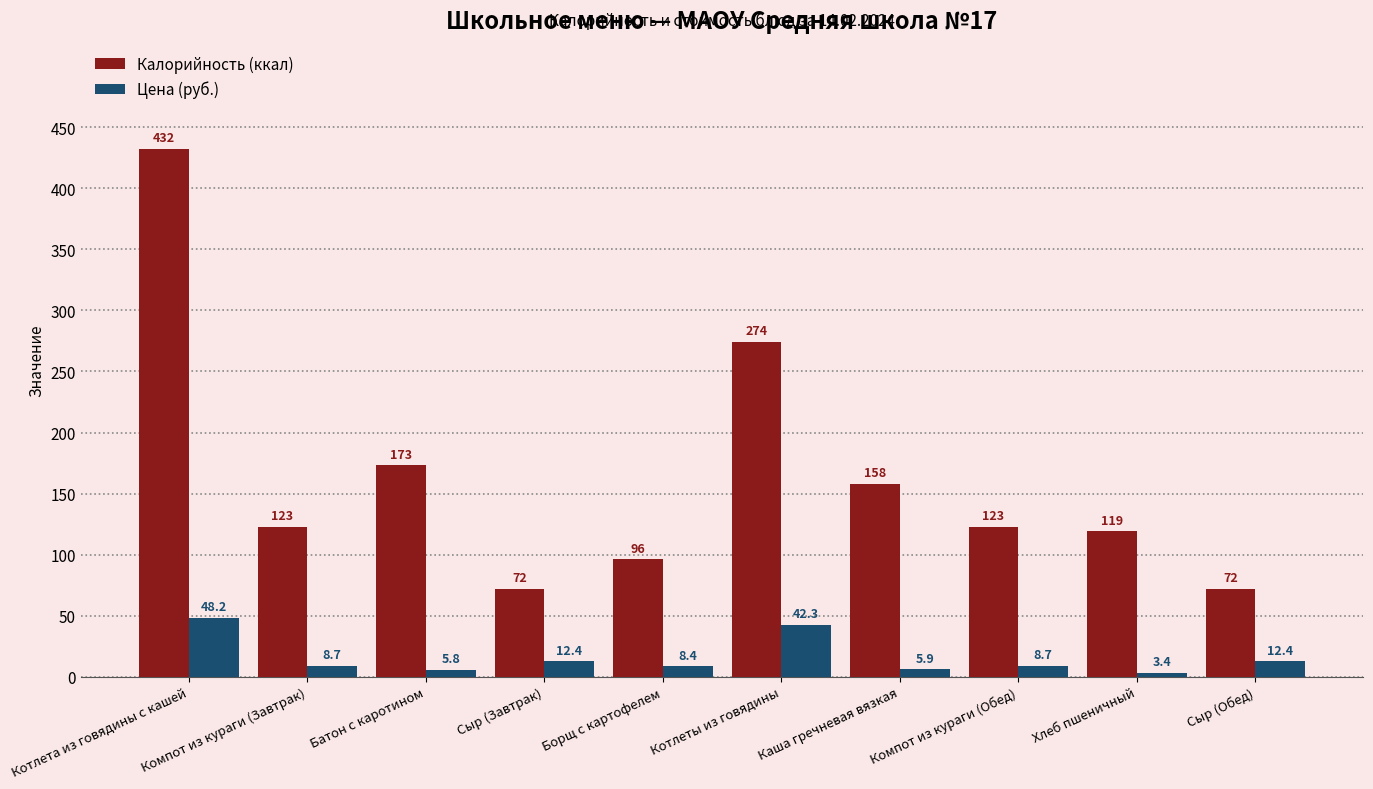

Are the bars grouped side by side (vs. stacked)?

Yes